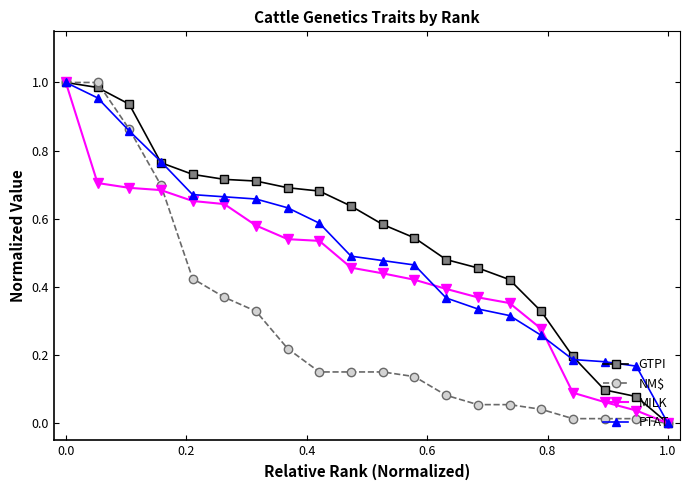

Which series has the largest total across all categories?

GTPI